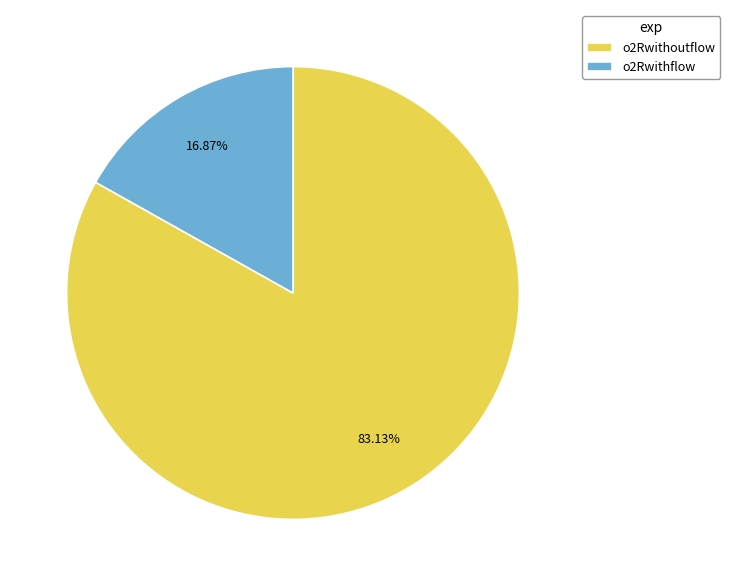

What is the majority slice?

o2Rwithoutflow